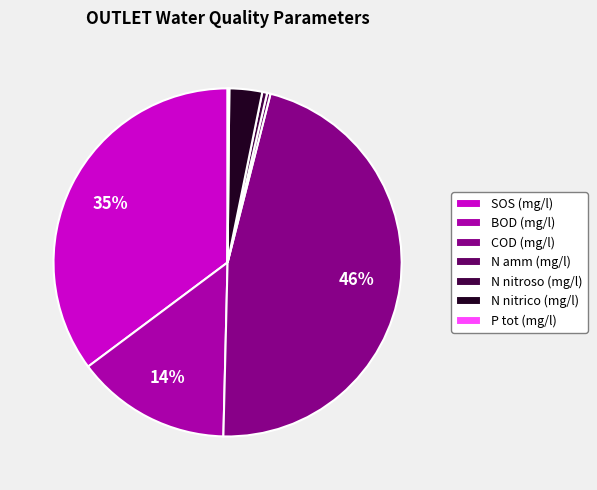

What is the largest slice in the pie chart?

COD (mg/l)